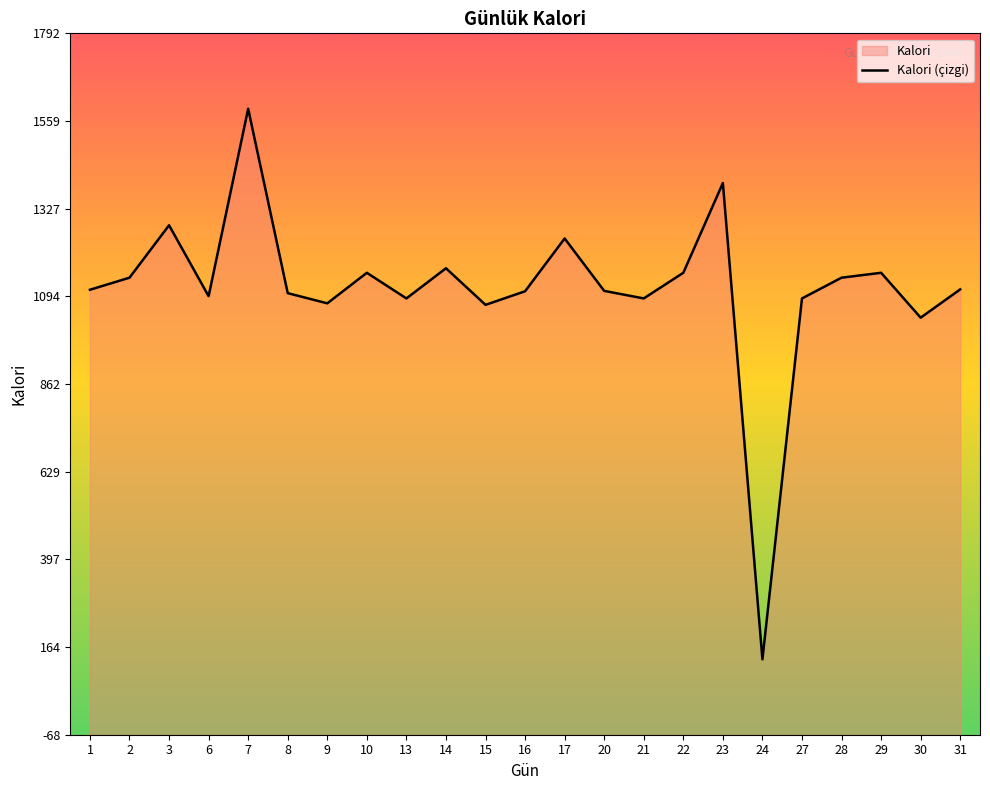

How many data points are above 1112?

11